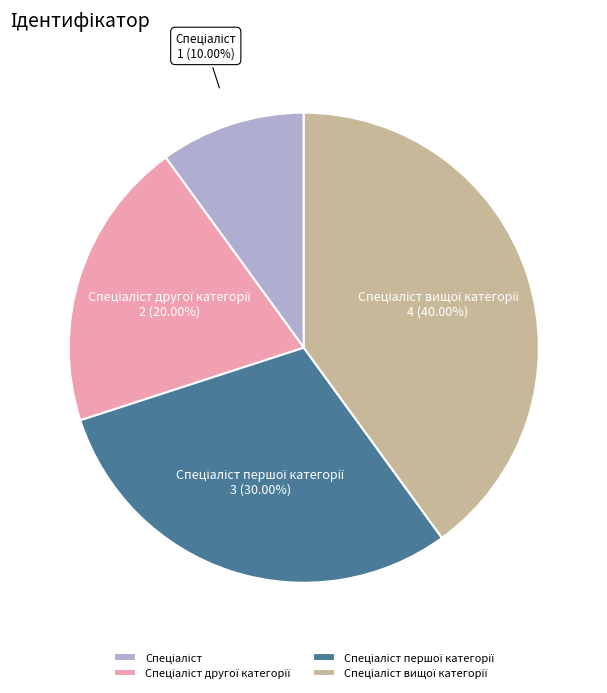

Is there a majority slice in this chart?

No